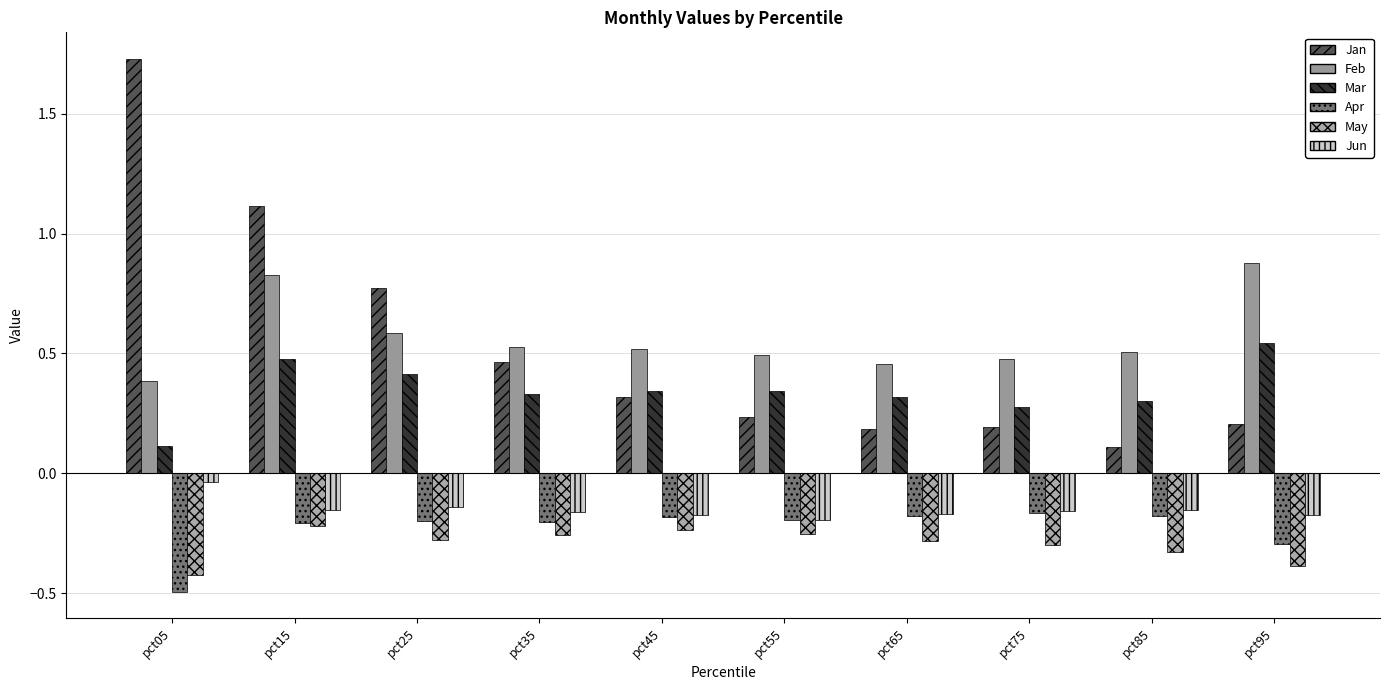

What is the total value across all series at pct55?

0.4